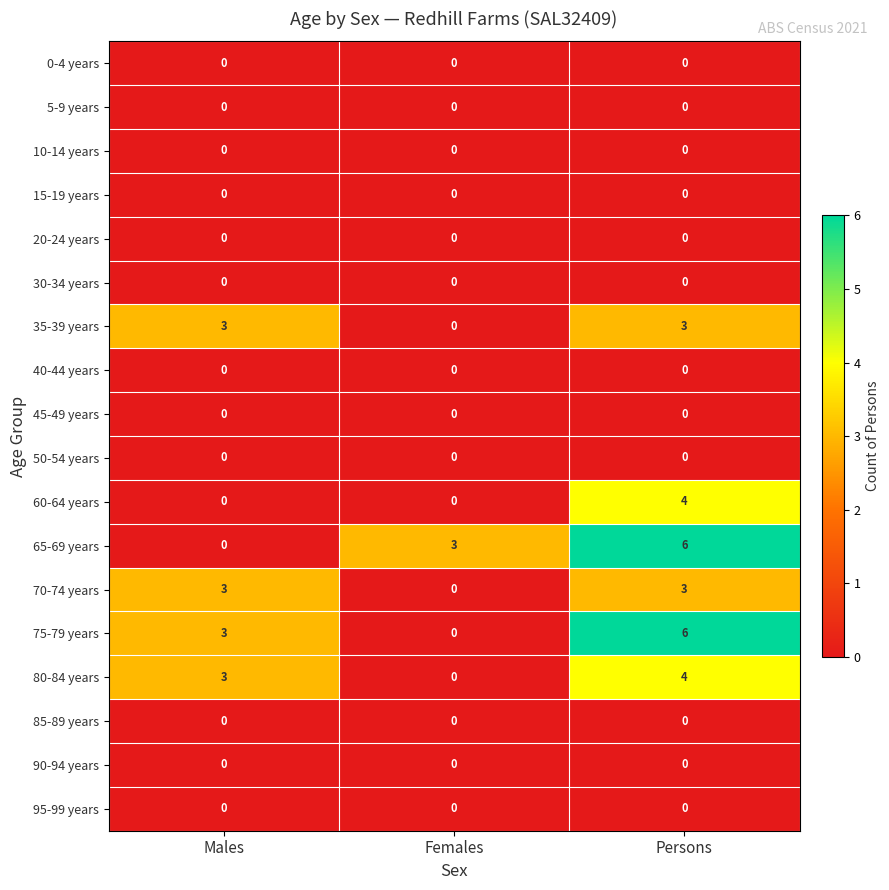

At how many categories does at least one series exceed 1?

3